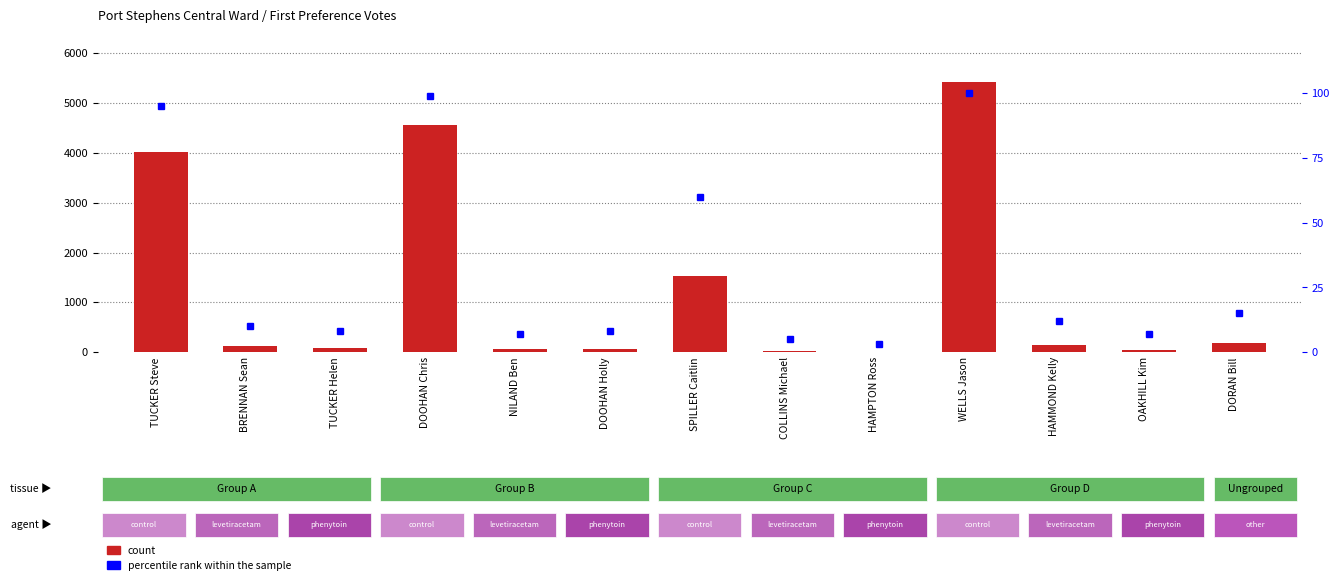

List the series in order of their peak value, lowest first.

percentile rank within the sample, count